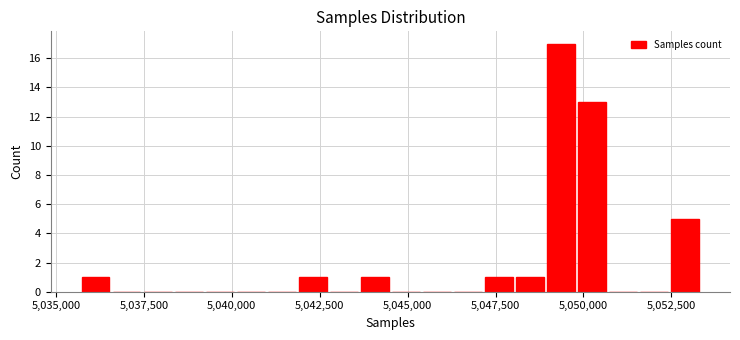

Around what value on the x-axis is the tallest bar? Give the approximate position of its centre, as read against the axis.

5049500